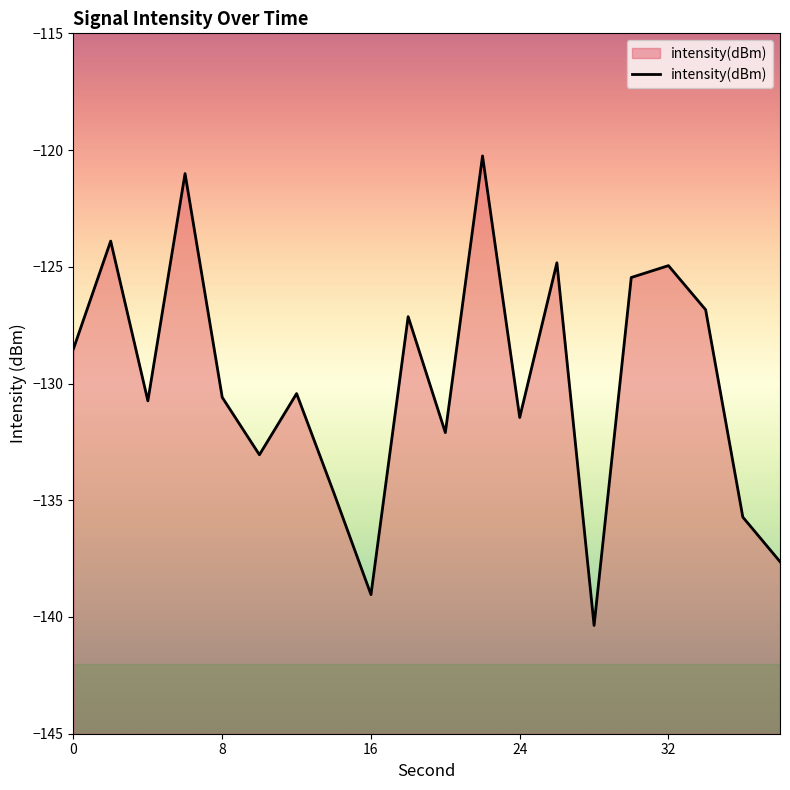

What is the difference between the values at 32 and 0?

3.6